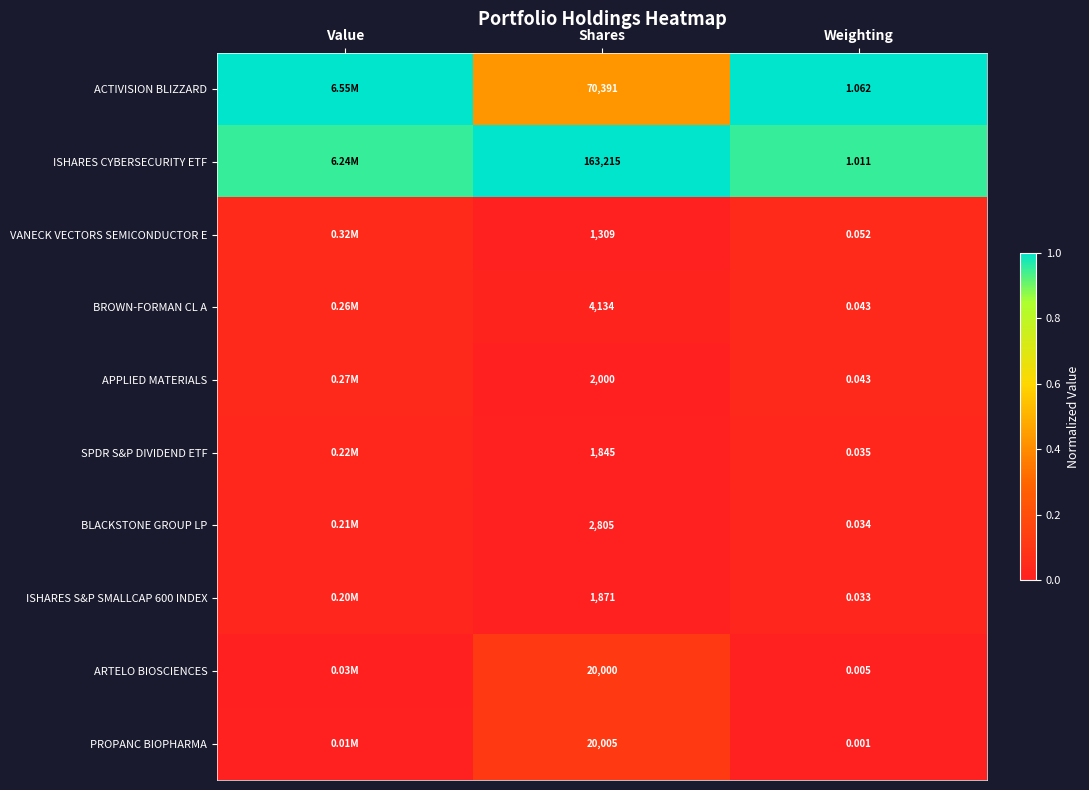

Is the value of BROWN-FORMAN CL A at Shares greater than the value of PROPANC BIOPHARMA at Shares?

No